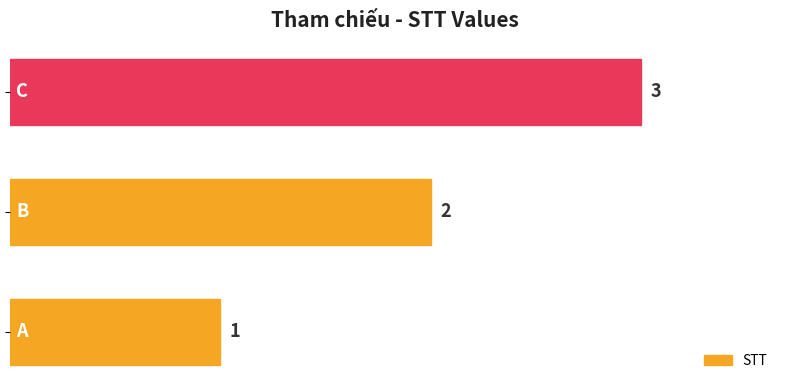

What is the greatest value displayed?

3